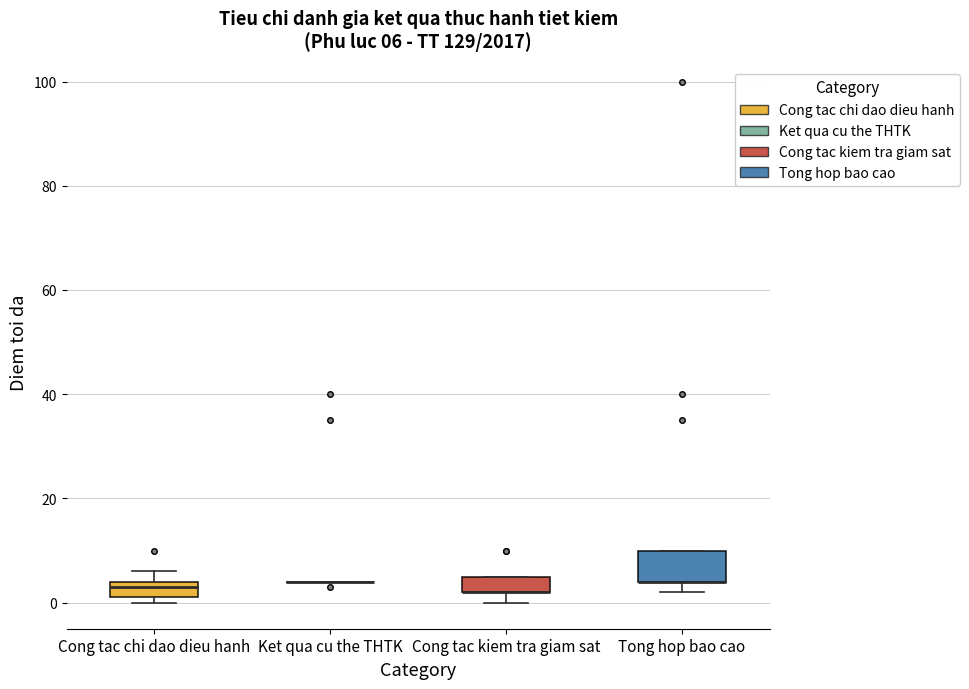

Which box is the tallest, from its lower edge to its upper edge?

Tong hop bao cao